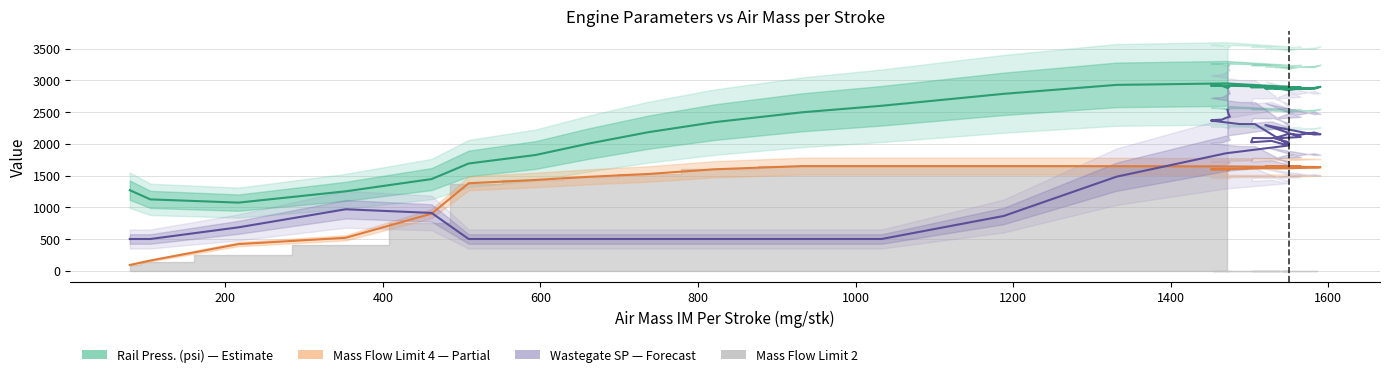

How many categories are shown in the chart?

40